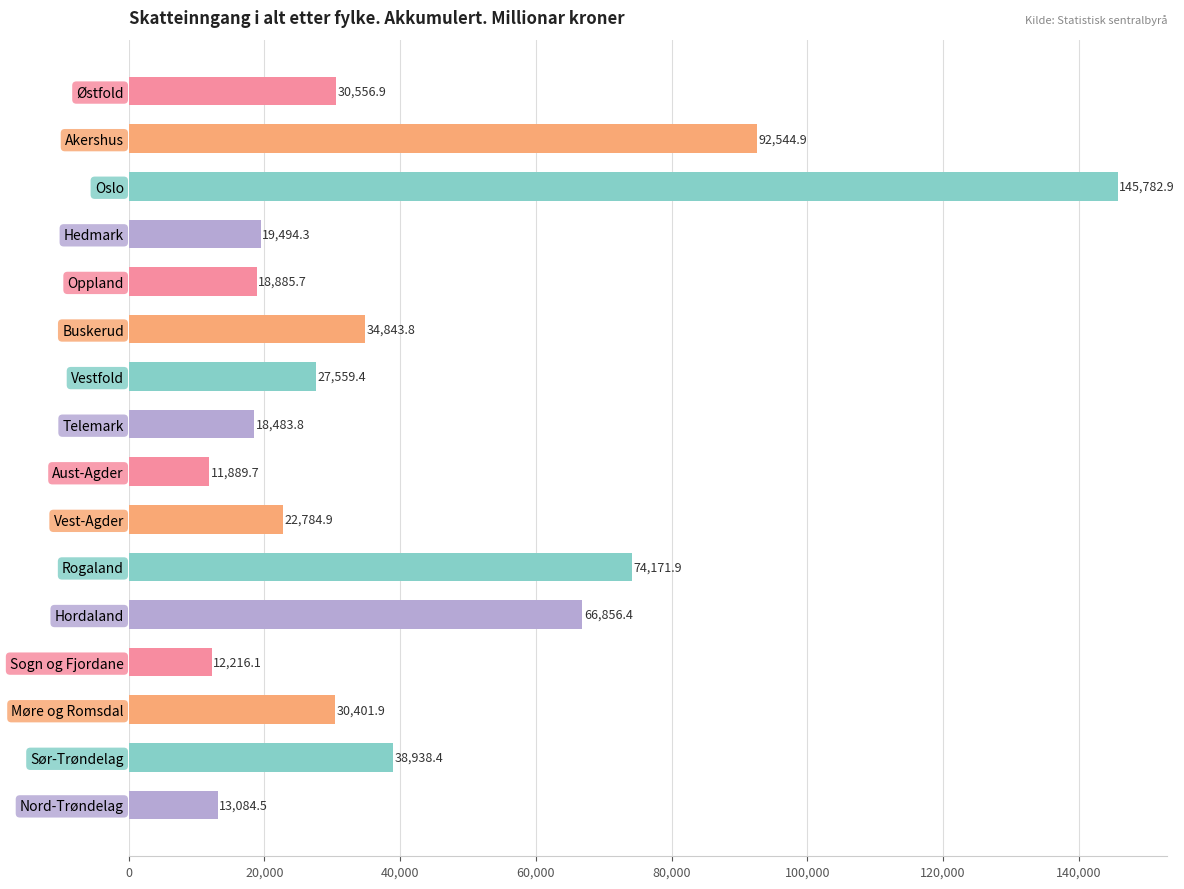

List the labels in order of value, largest first.

Oslo, Akershus, Rogaland, Hordaland, Sør-Trøndelag, Buskerud, Østfold, Møre og Romsdal, Vestfold, Vest-Agder, Hedmark, Oppland, Telemark, Nord-Trøndelag, Sogn og Fjordane, Aust-Agder